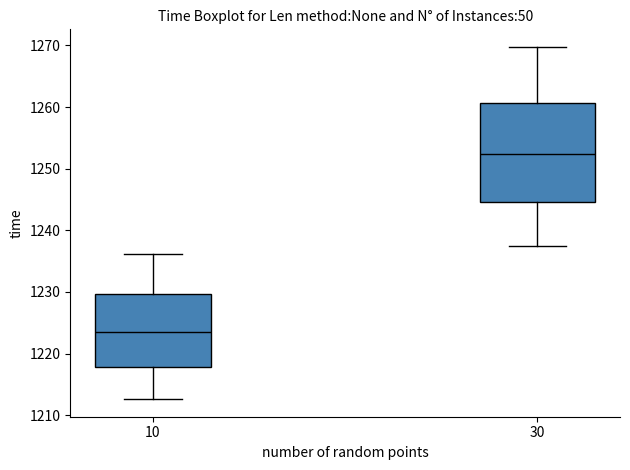

Reading left to right, transcribe this box plot: for each box, give where its median line is, the range the box spans, and where its two whiskers end, as read against the y-axis. The values are not printed on the chart, so give them approximately, as read against the axis.

10: median 1224, box 1218 to 1230, whiskers 1213 to 1236
30: median 1252, box 1245 to 1261, whiskers 1238 to 1270